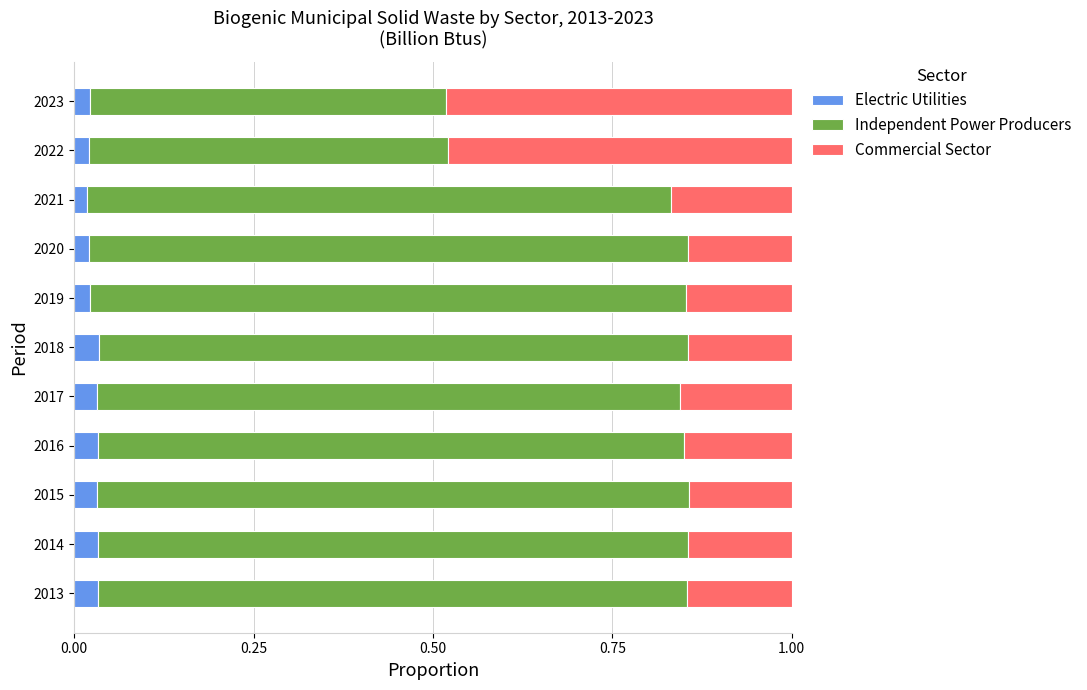

What are all the series names shown in the legend?

Electric Utilities, Independent Power Producers, Commercial Sector